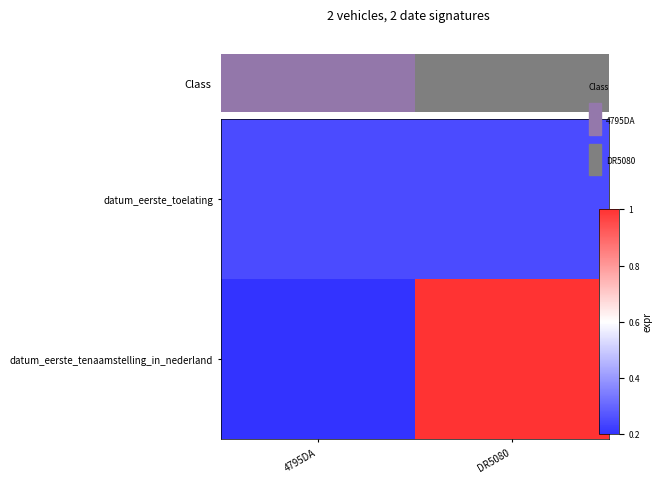

Count the number of categories in the chart.

2